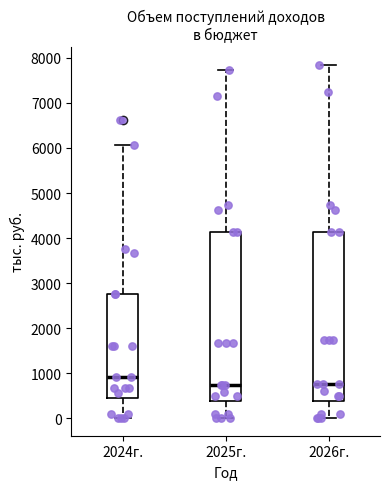

Where is the lower edge of the box for 2026г. on the y-axis? The values are not printed on the chart, so give them approximately, as read against the axis.

400